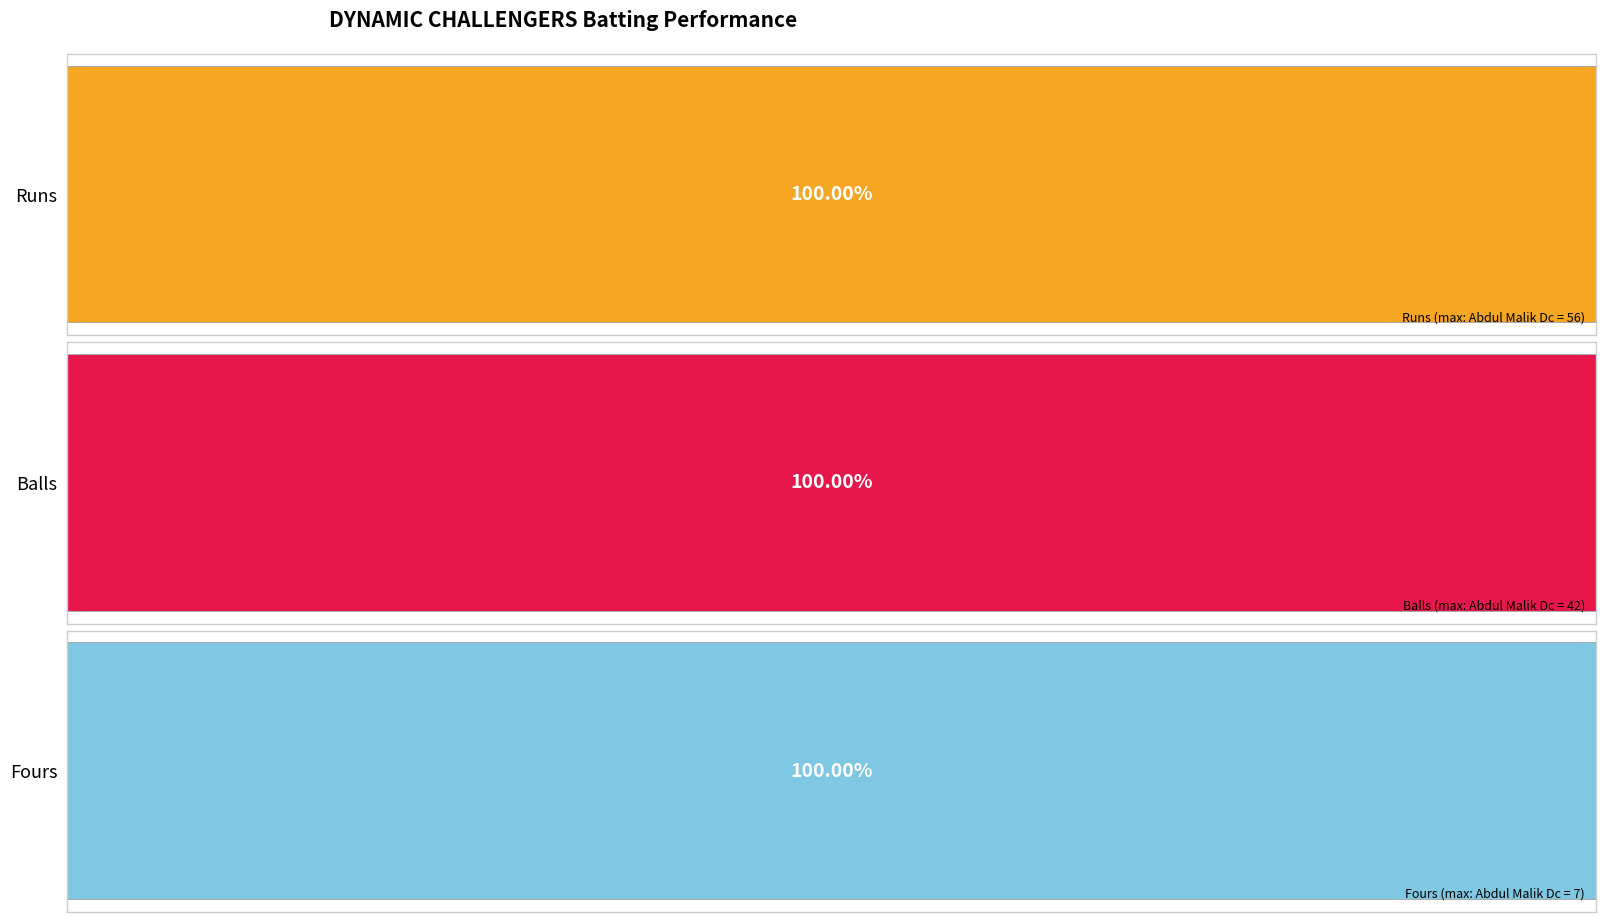

Reading right to left, list all the values displayed in this chart.

Runs: Karim Subhani=0	Ranjit Rc Dc=0	Mouzam Dc=12	Yaseen Dc=0	Shoeb Azhar=2	Abdul Malik Dc=56	Ak 47=7	Javed Alam=6	Abdullah N Dc=2	Sameel Dc=23	Shareef Dc=10
Balls: Karim Subhani=4	Ranjit Rc Dc=3	Mouzam Dc=19	Yaseen Dc=3	Shoeb Azhar=7	Abdul Malik Dc=42	Ak 47=10	Javed Alam=4	Abdullah N Dc=2	Sameel Dc=13	Shareef Dc=12
Fours: Karim Subhani=0	Ranjit Rc Dc=0	Mouzam Dc=0	Yaseen Dc=0	Shoeb Azhar=0	Abdul Malik Dc=7	Ak 47=1	Javed Alam=0	Abdullah N Dc=0	Sameel Dc=3	Shareef Dc=1